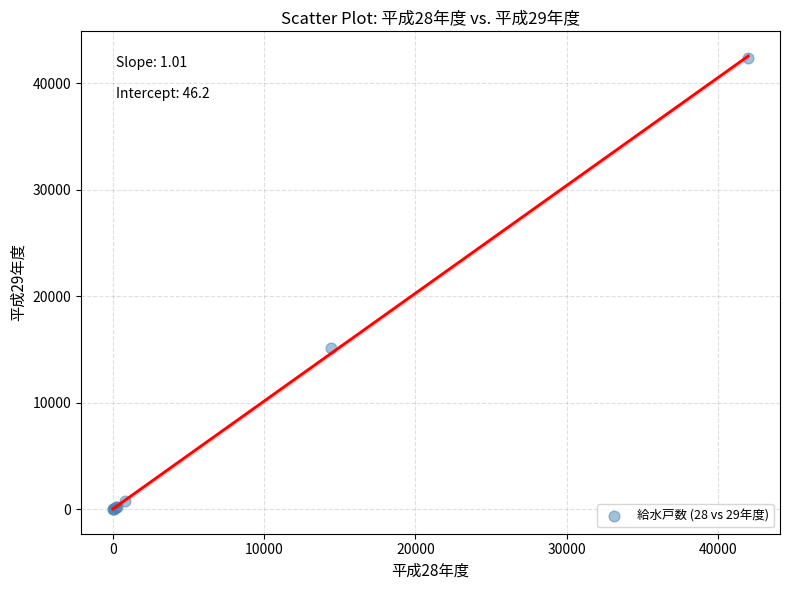

What Y value in the scatter plot is closest to 21181?

15128